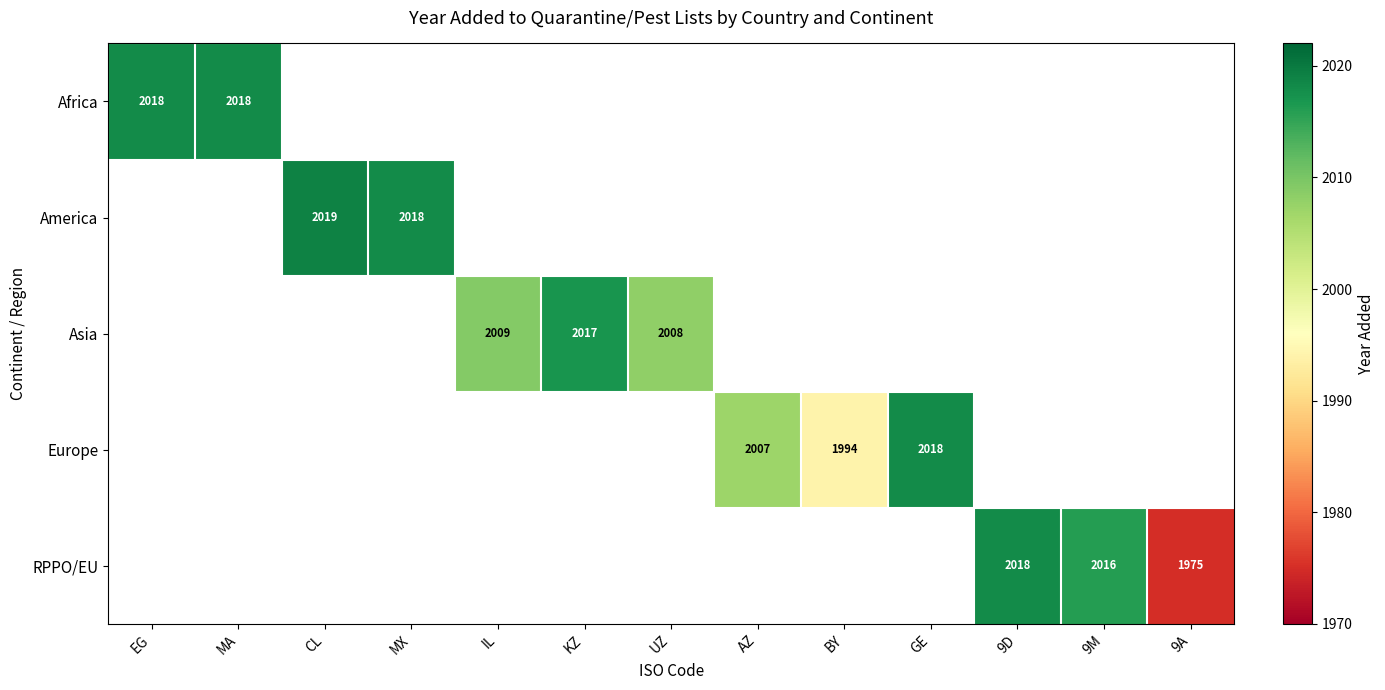

At how many categories does at least one series exceed 1998?

11